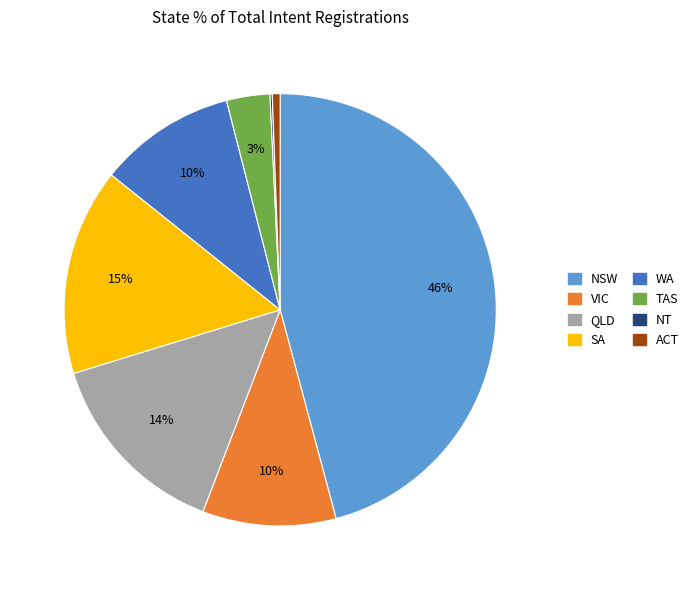

To the nearest percent, what is the difference between the largest and smallest slice percentages?

46%